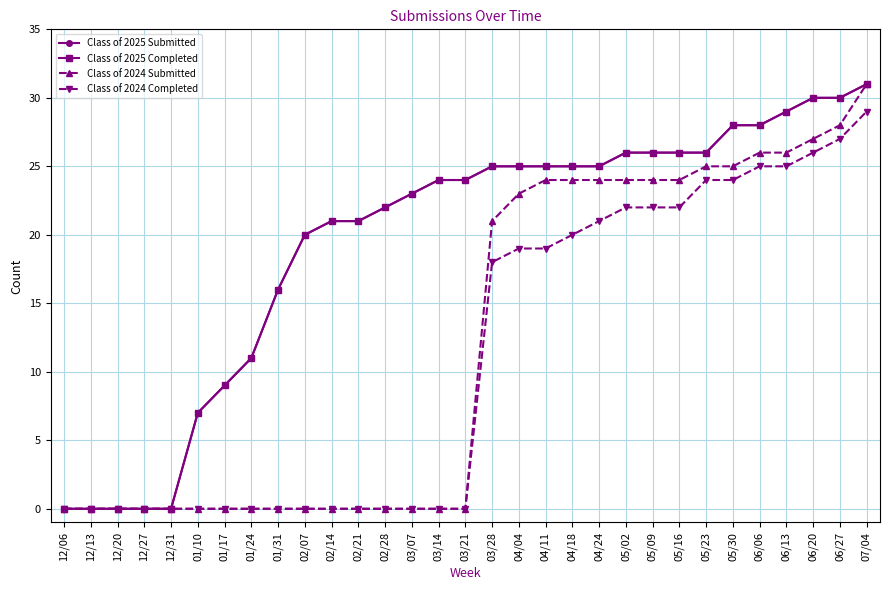

Is this an area chart (filled region under the line)?

No